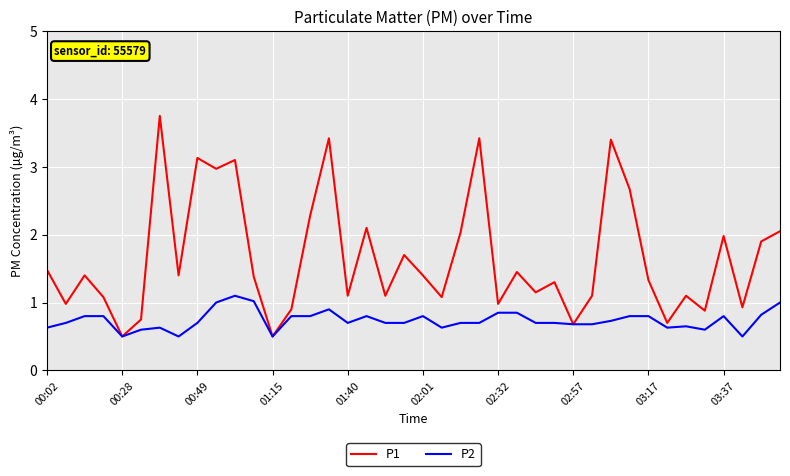

Which series has the largest total across all categories?

P1